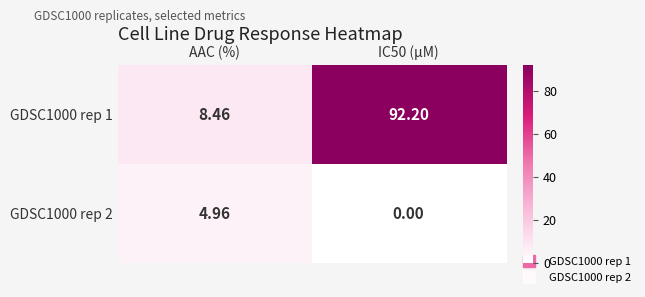

At which label does GDSC1000 rep 2 reach its peak?

AAC (%)